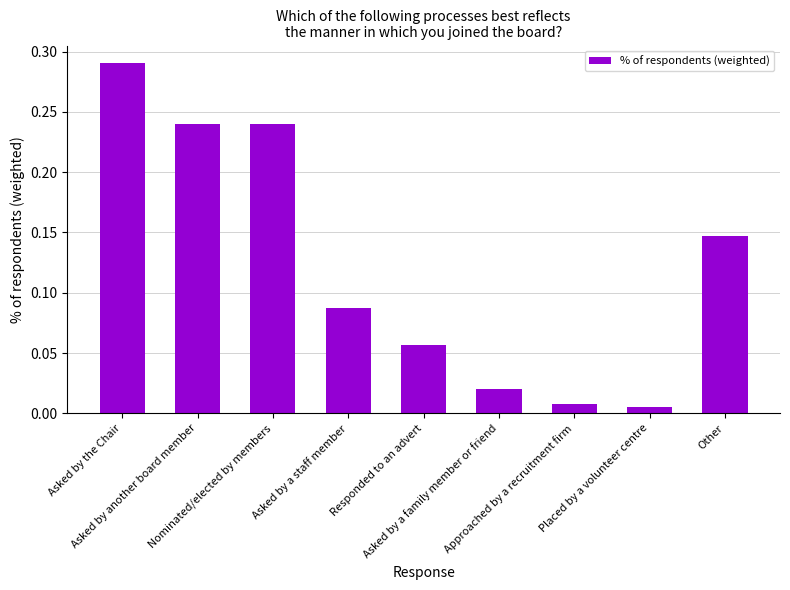

Does the chart contain any negative values?

No